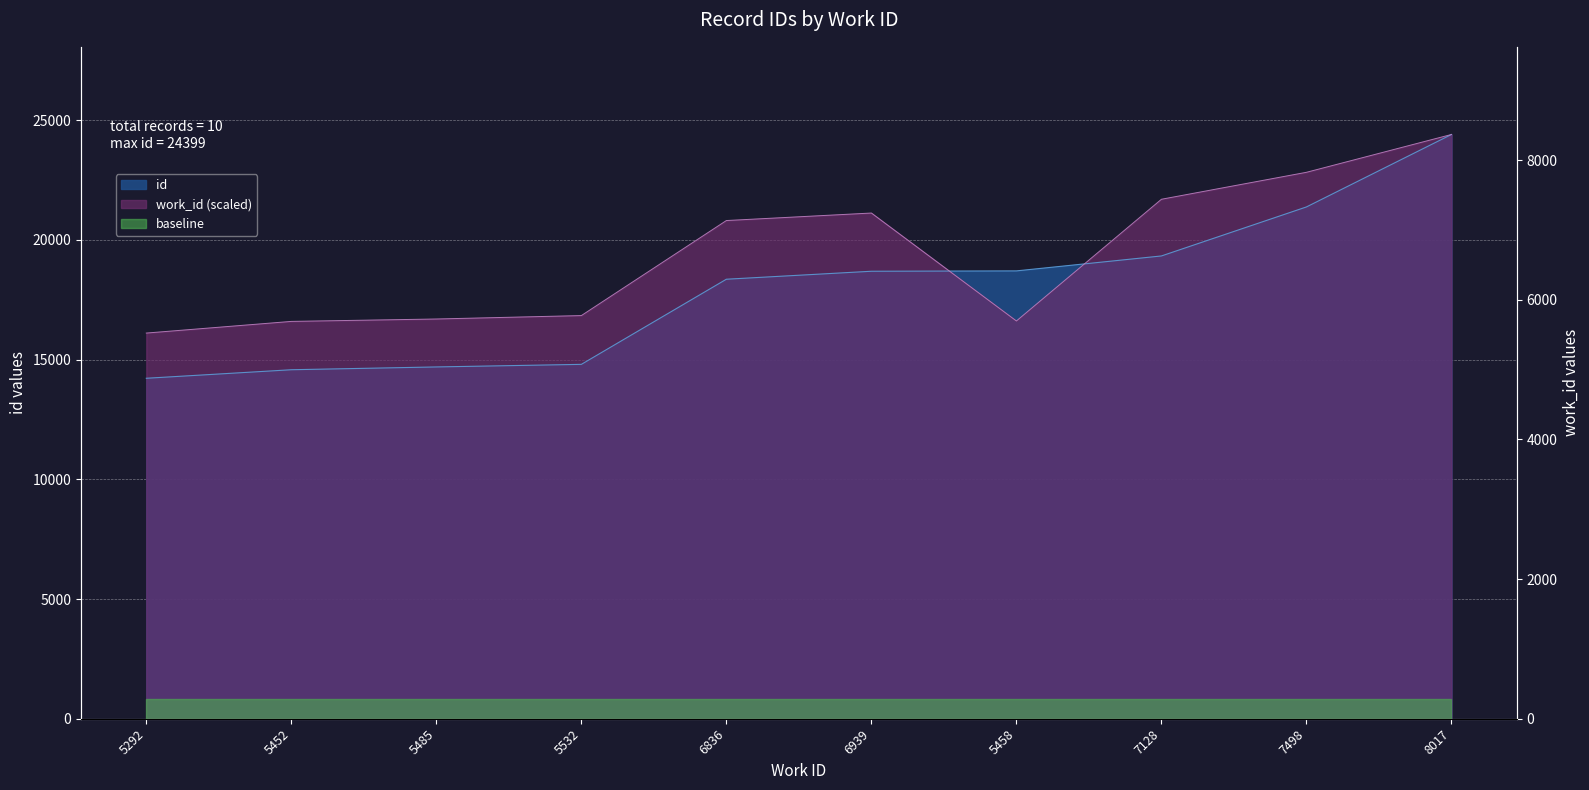

Which has a higher value, 7128 or 7498?

7498